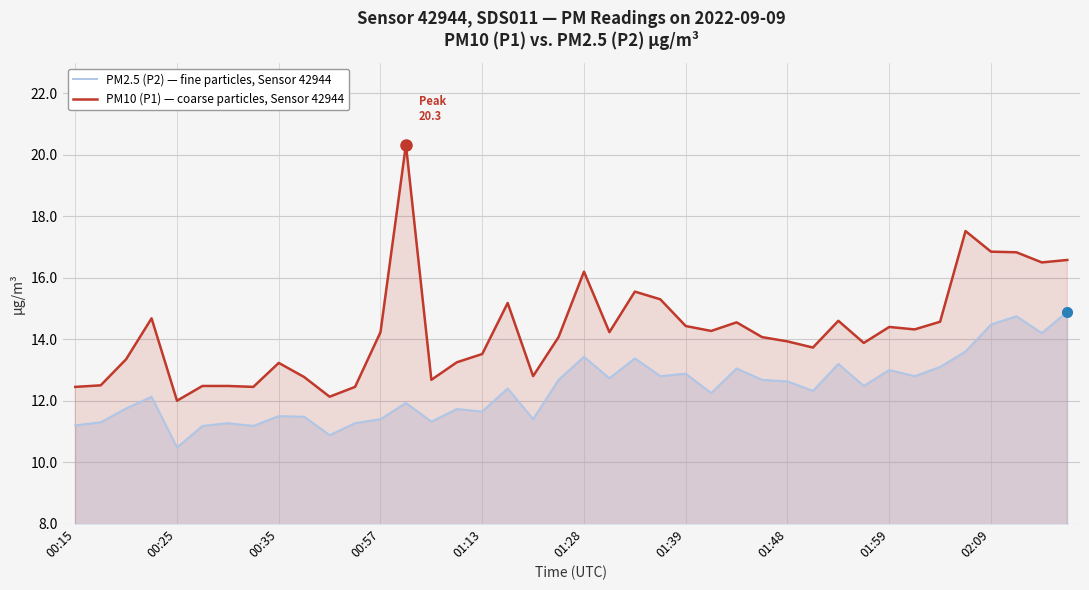

What is the label of the 9th point from the right?

31